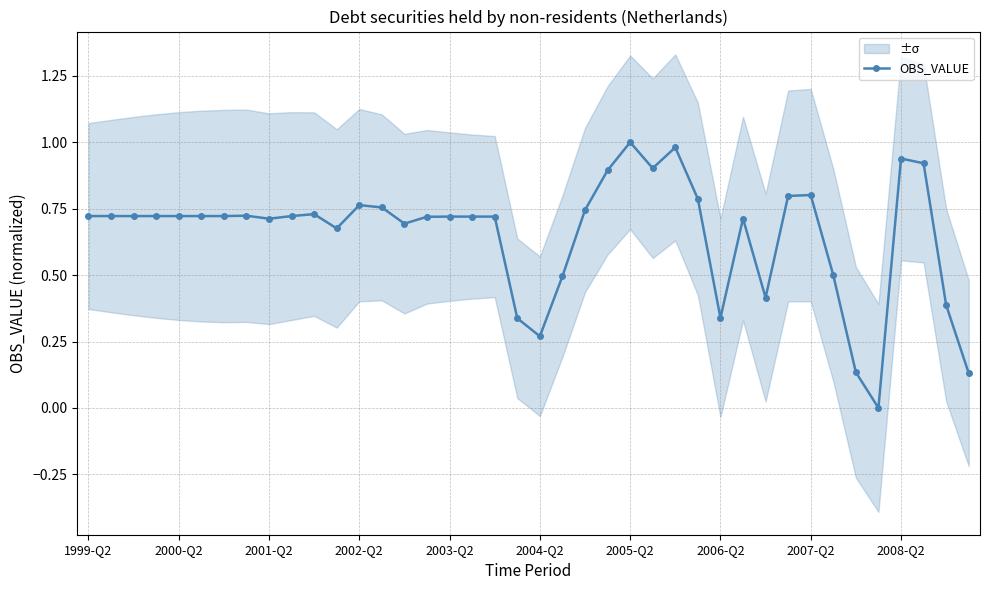

True or false: there are more than 0 points higher than both neighbors.

True